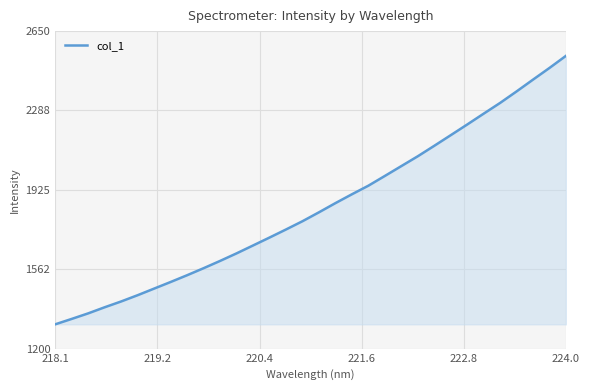

What is the smallest value displayed?

1311.1